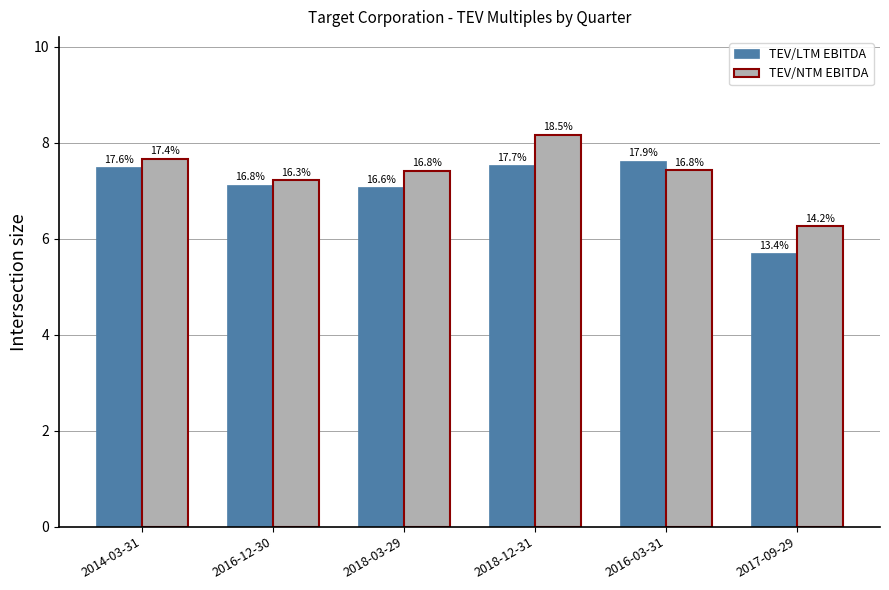

Which series has the largest total across all categories?

TEV/NTM EBITDA